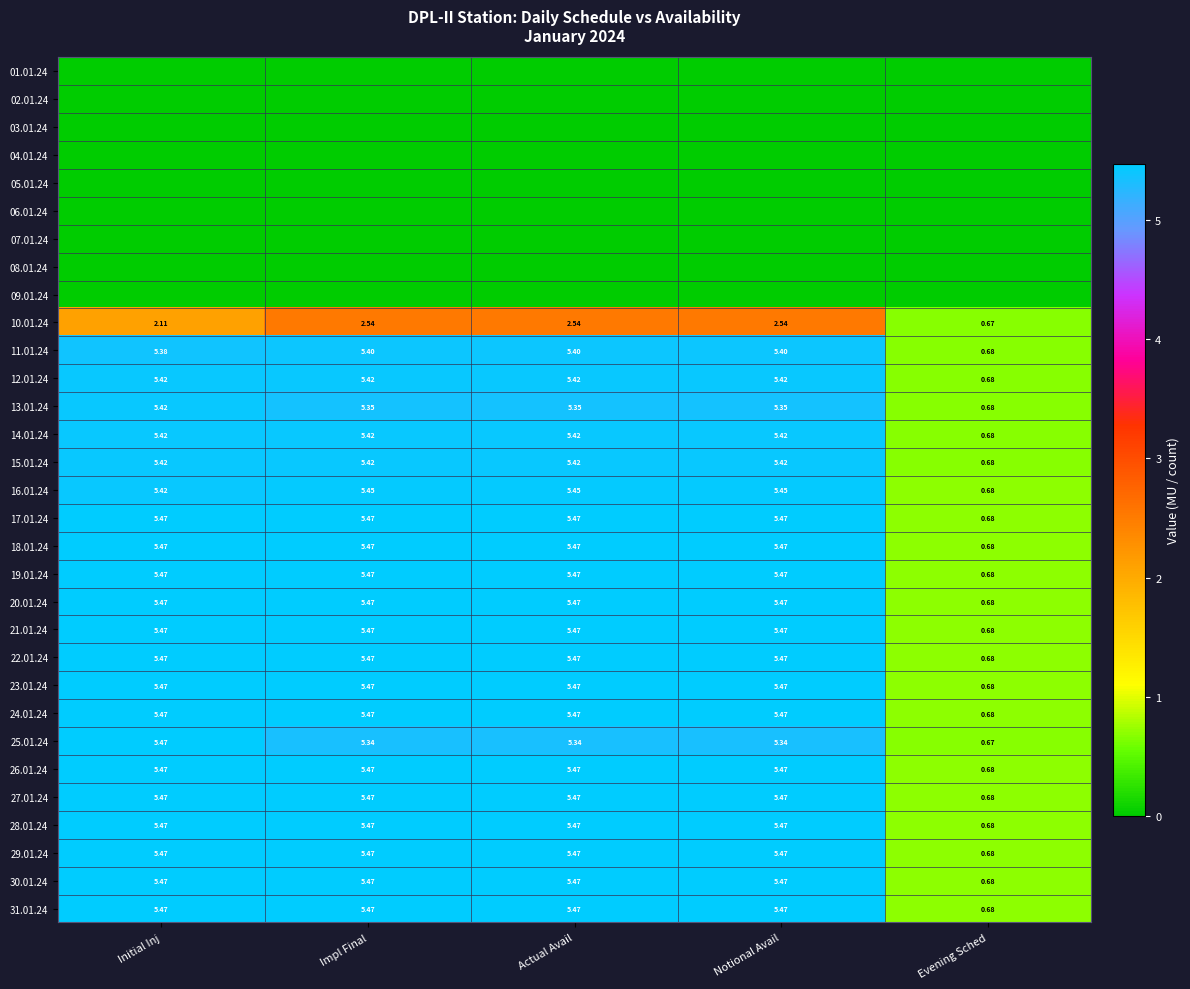

How many data points in 22.01.24 are above 5?

4